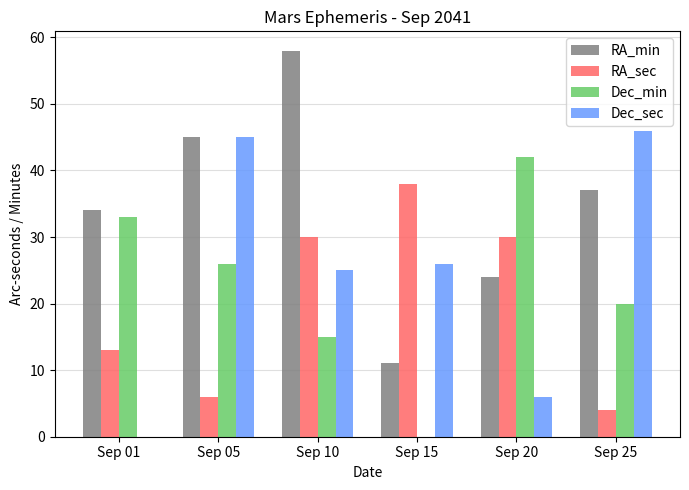

Reading left to right, what are all the values shown in this chart?

RA_min: 34	45	58	11	24	37
RA_sec: 13	6	30	38	30	4
Dec_min: 33	26	15	0	42	20
Dec_sec: 0	45	25	26	6	46